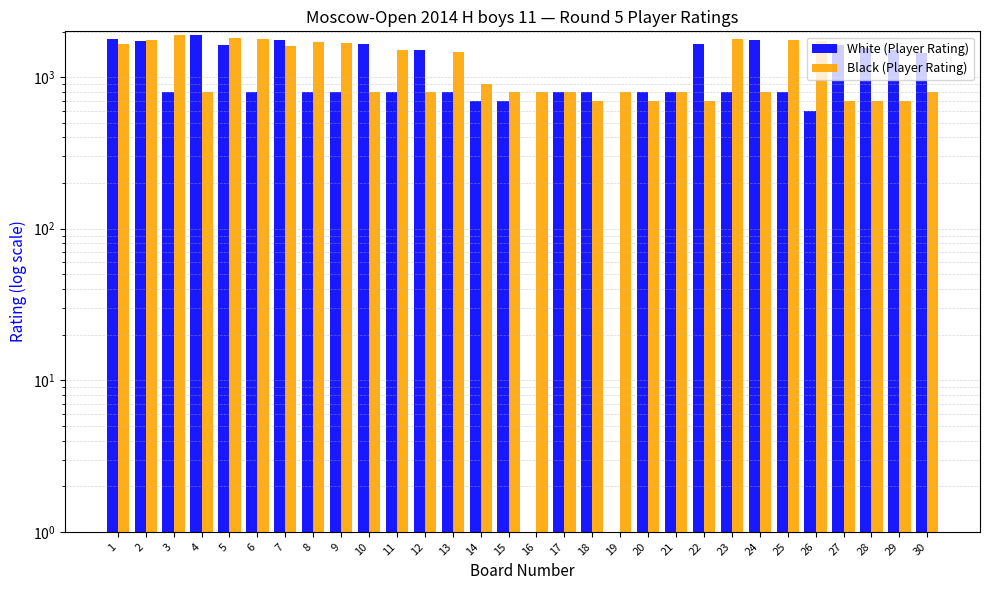

Does the chart contain stacked bars?

No